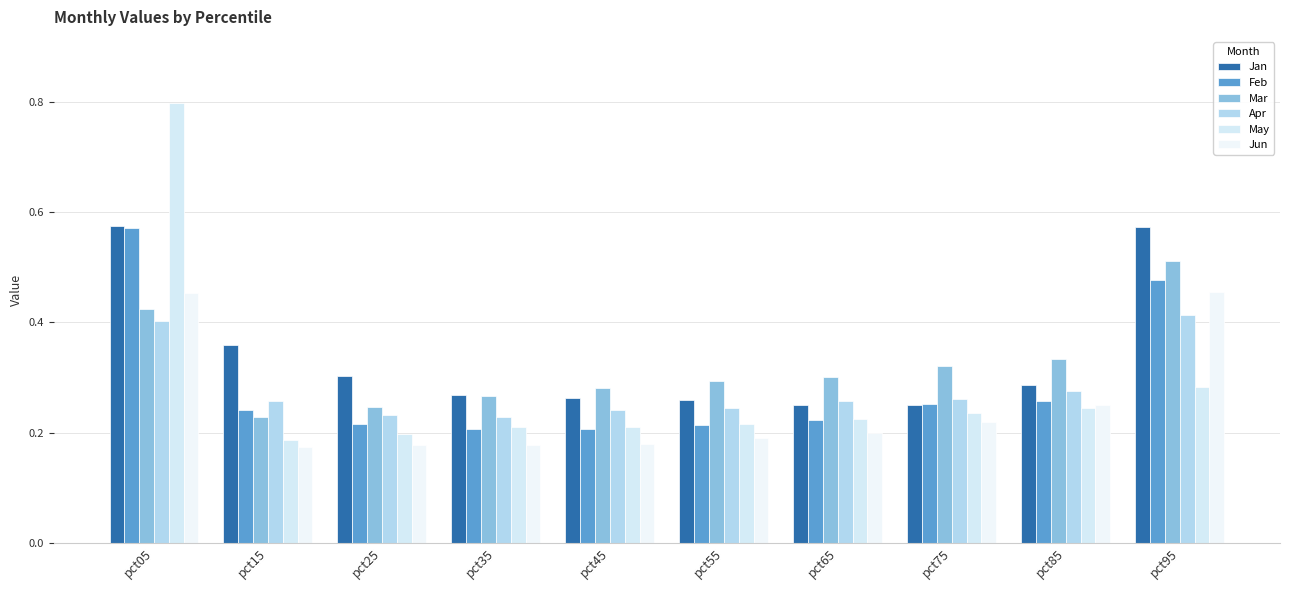

What is the difference between the maximum and second lowest values in the May series?

0.6